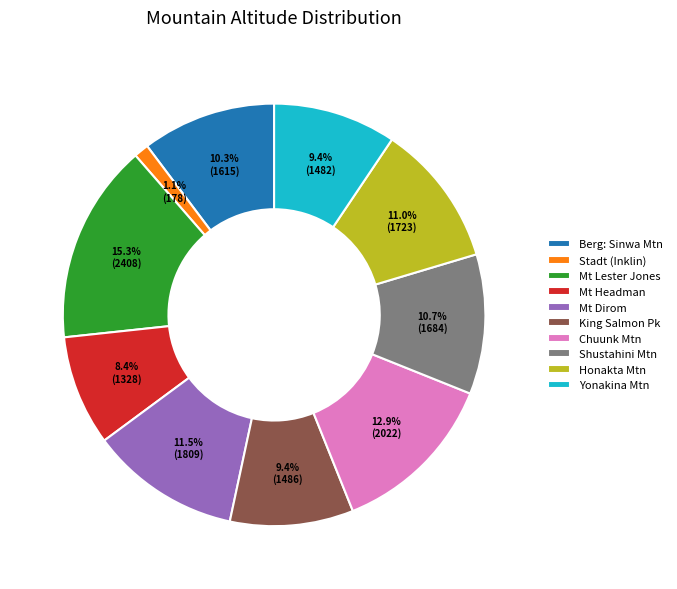

To the nearest percent, what is the average slice percentage?

10%